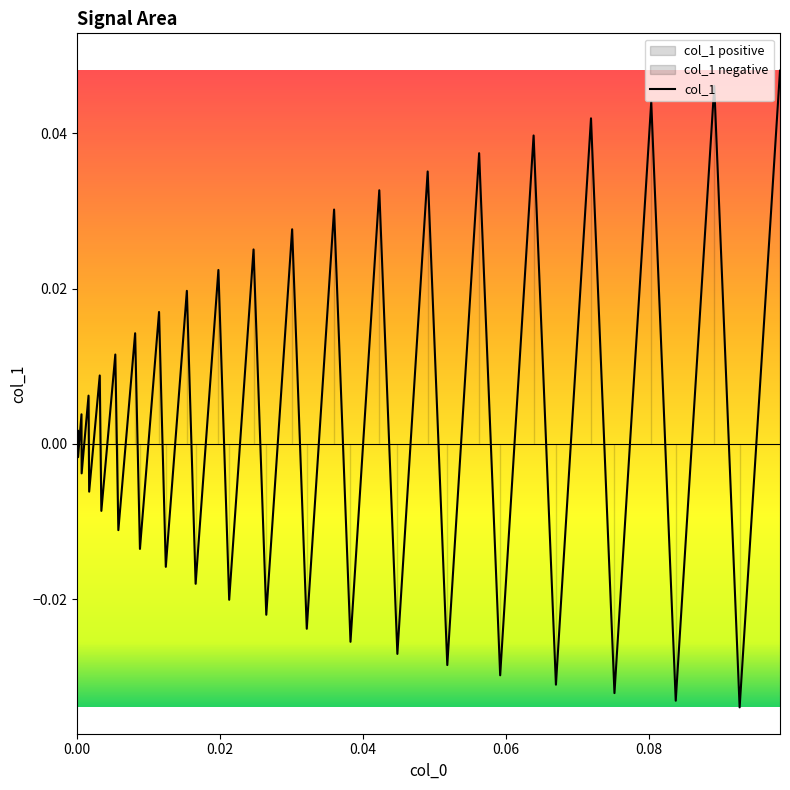

True or false: the data has more than 1 interior local peaks.

True